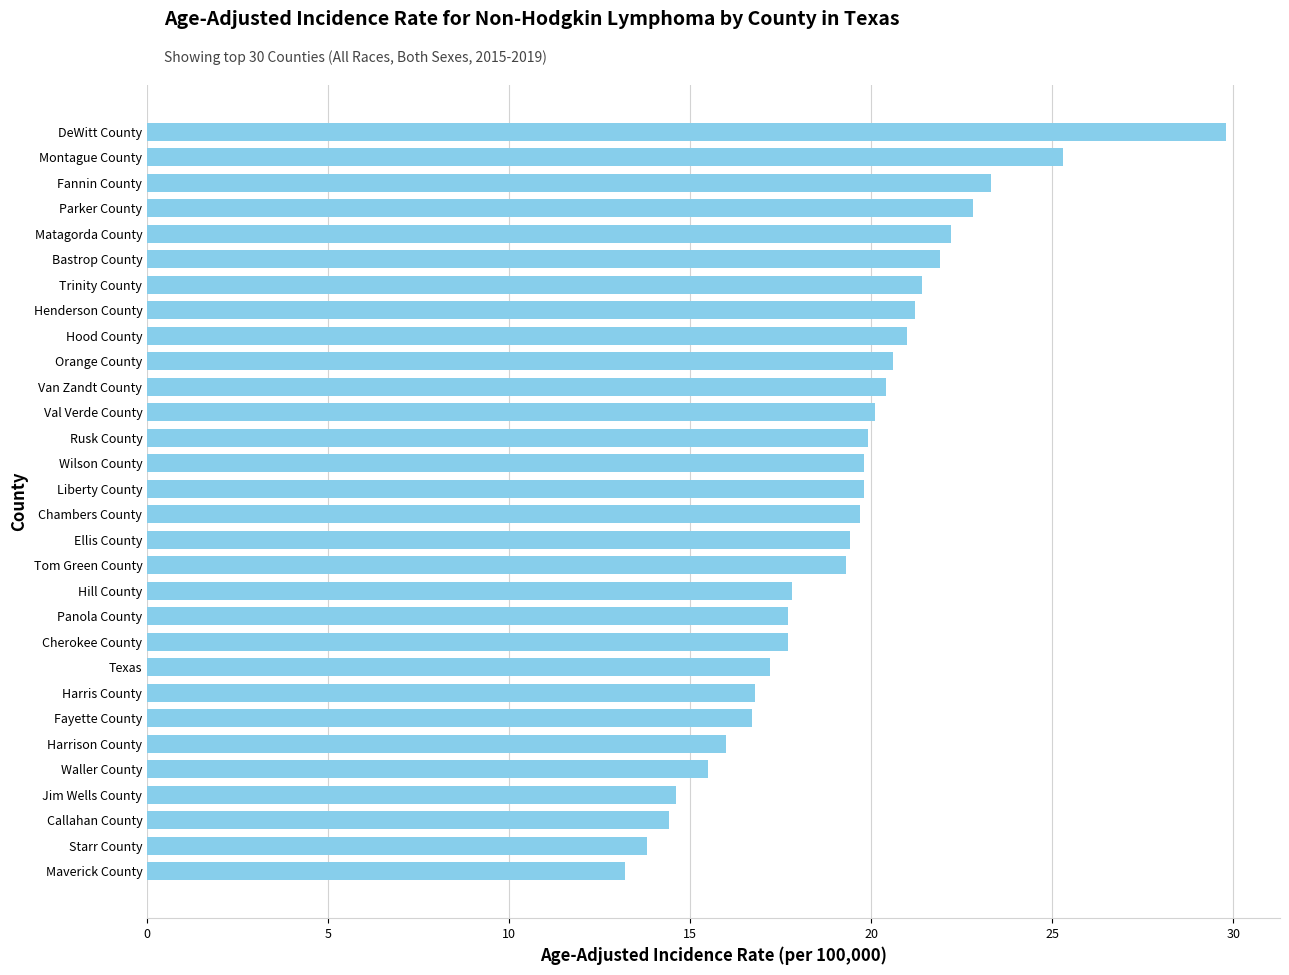

Are the bars grouped side by side (vs. stacked)?

No